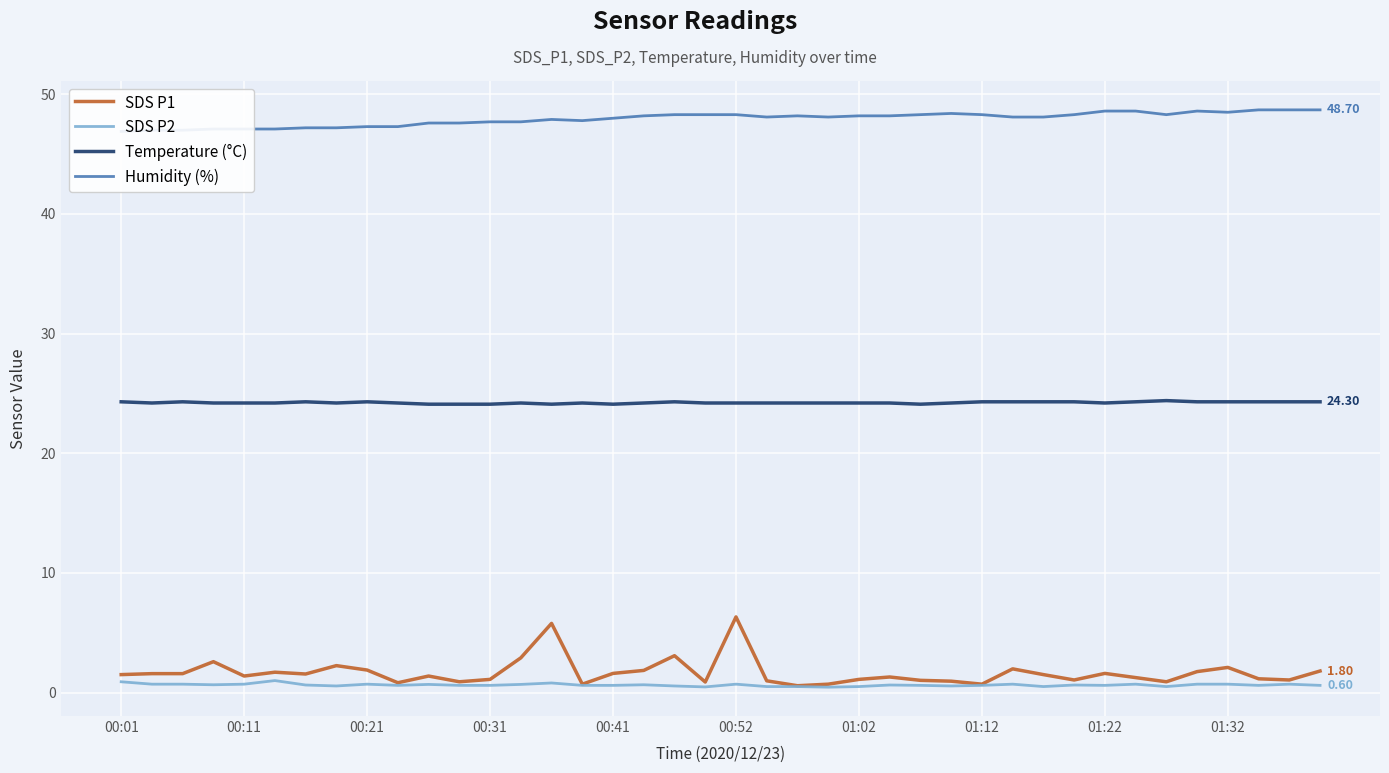

What are all the series names shown in the legend?

SDS P1, SDS P2, Temperature (°C), Humidity (%)